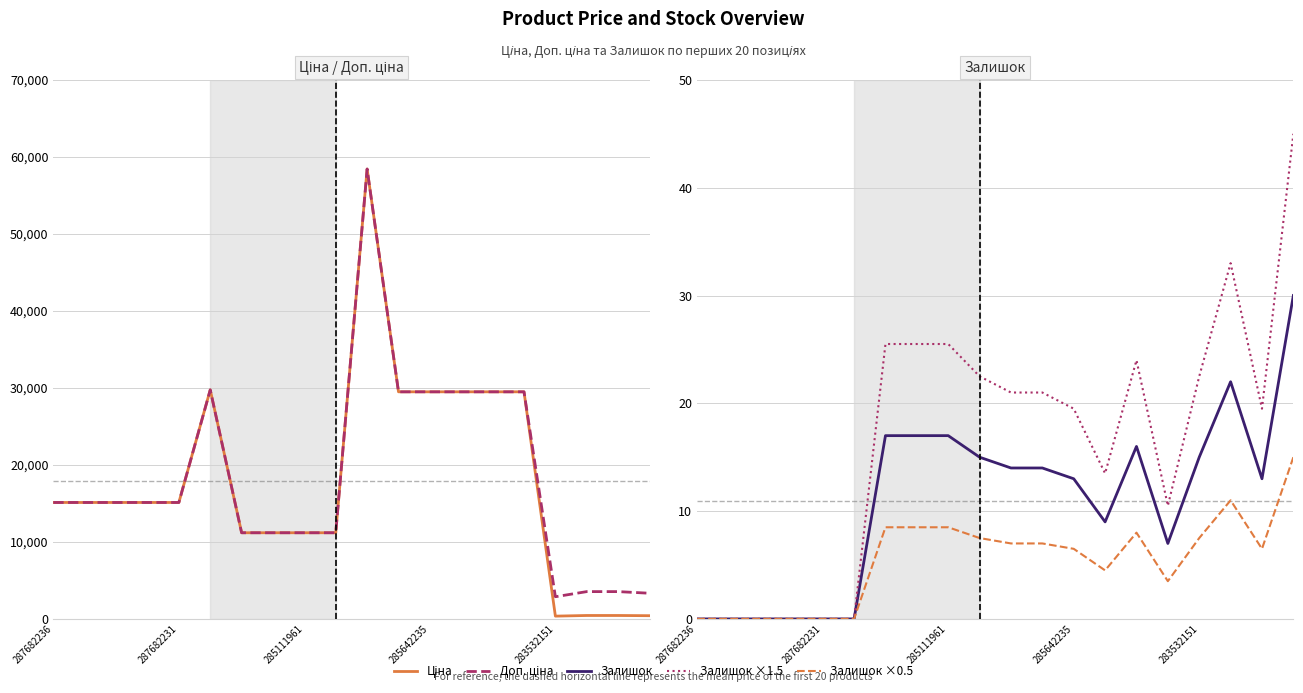

At which category does Залишок ×0.5 reach its first local valley?

13